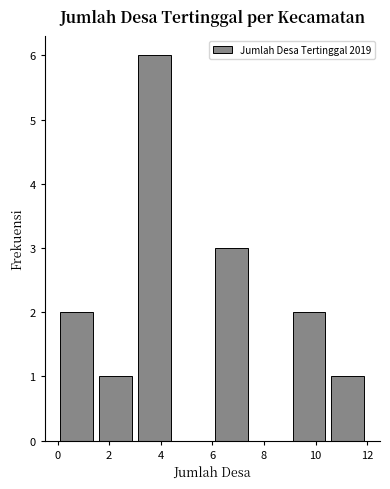

What is the height of the bar covering 6.0 to 7.5 on the x-axis? Neither the bar edges nor the heights are printed on the chart, so give them approximately, as read against the axes.

3